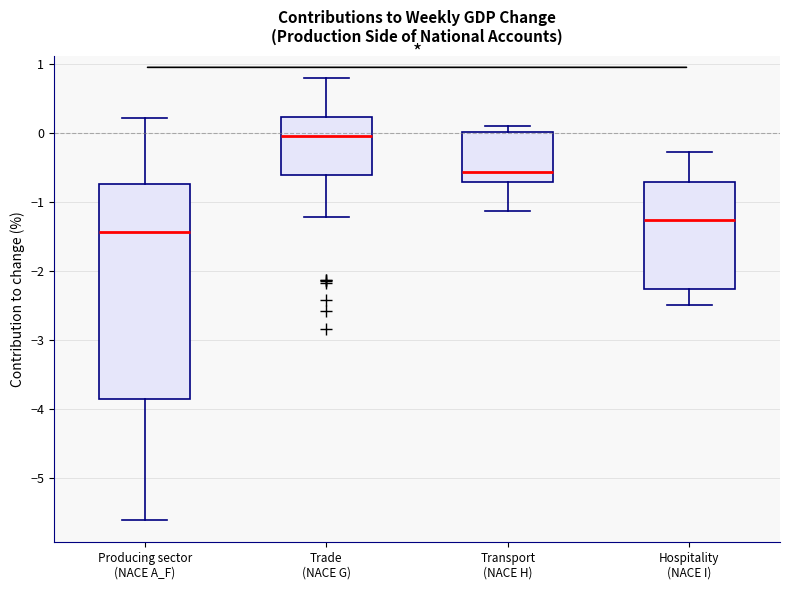

Reading left to right, transcribe this box plot: for each box, give where its median line is, the range the box spans, and where its two whiskers end, as read against the y-axis. The values are not printed on the chart, so give them approximately, as read against the axis.

Producing sector (NACE A_F): median -1.4, box -3.9 to -0.7, whiskers -5.6 to 0.2
Trade (NACE G): median 0.0, box -0.6 to 0.2, whiskers -1.2 to 0.8
Transport (NACE H): median -0.6, box -0.7 to 0.0, whiskers -1.1 to 0.1
Hospitality (NACE I): median -1.3, box -2.3 to -0.7, whiskers -2.5 to -0.3